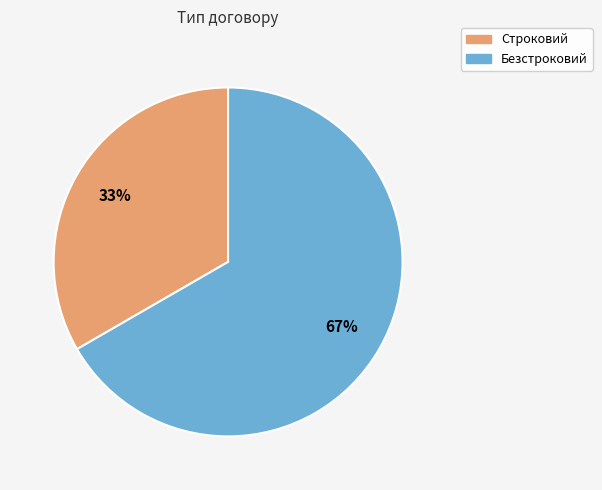

Do Безстроковий and Строковий together represent more than half of the pie?

Yes